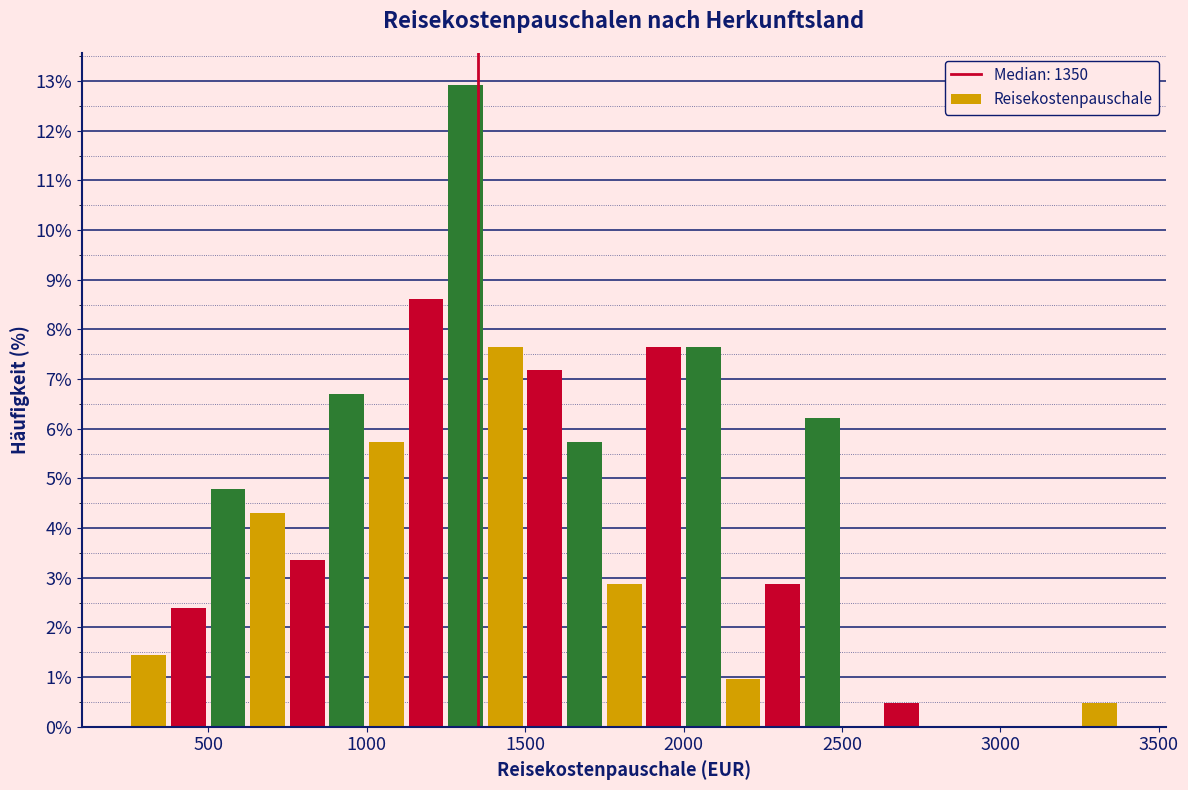

Around what value on the x-axis is the tallest bar? Give the approximate position of its centre, as read against the axis.

1300